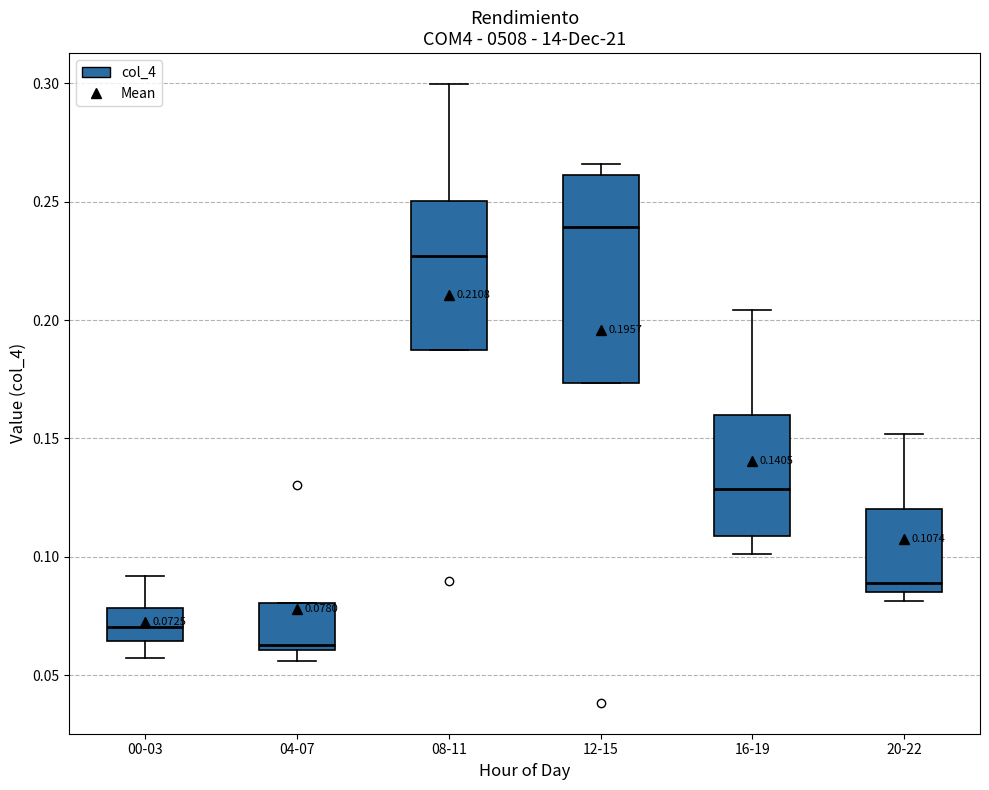

Which box has the highest median line?

12-15